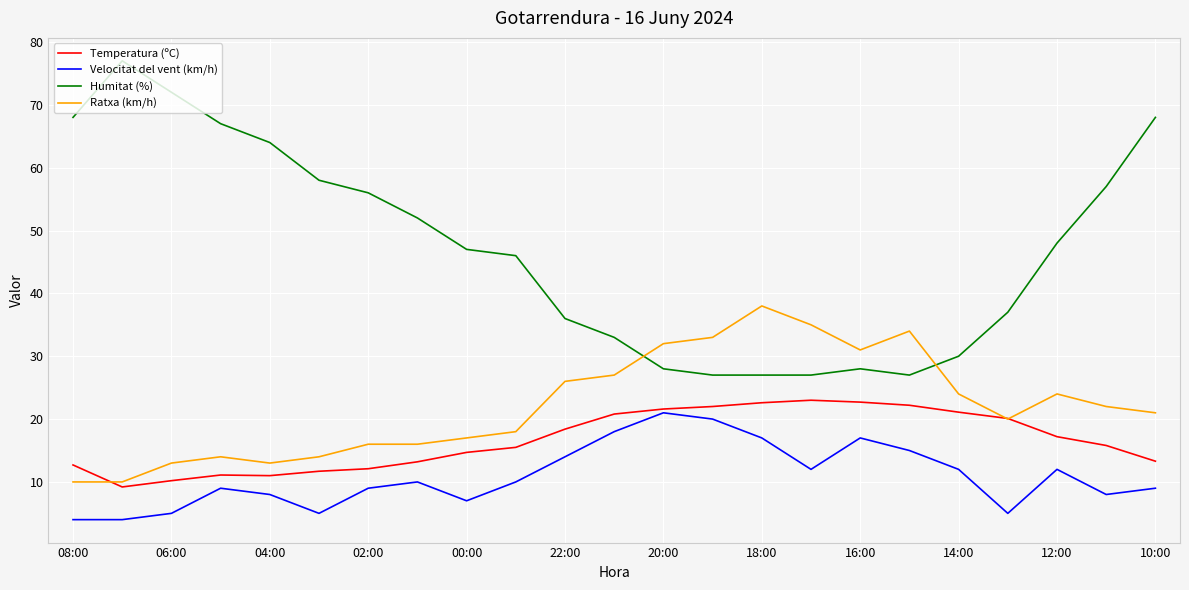

Rank the series by their average value, from lowest to highest.

Velocitat del vent (km/h), Temperatura (ºC), Ratxa (km/h), Humitat (%)